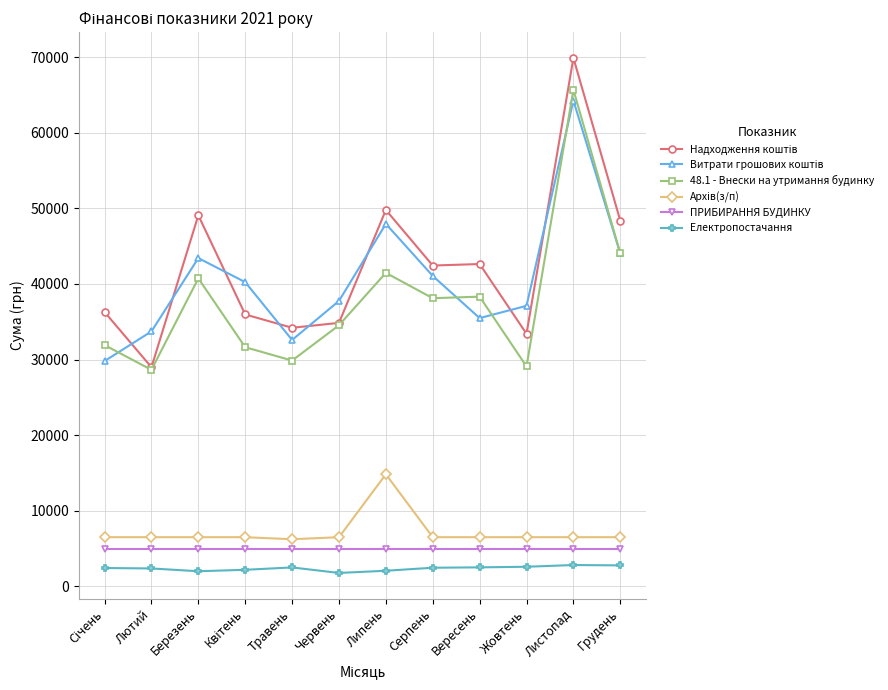

True or false: 48.1 - Внески на утримання будинку has more than 0 points higher than both neighbors.

True